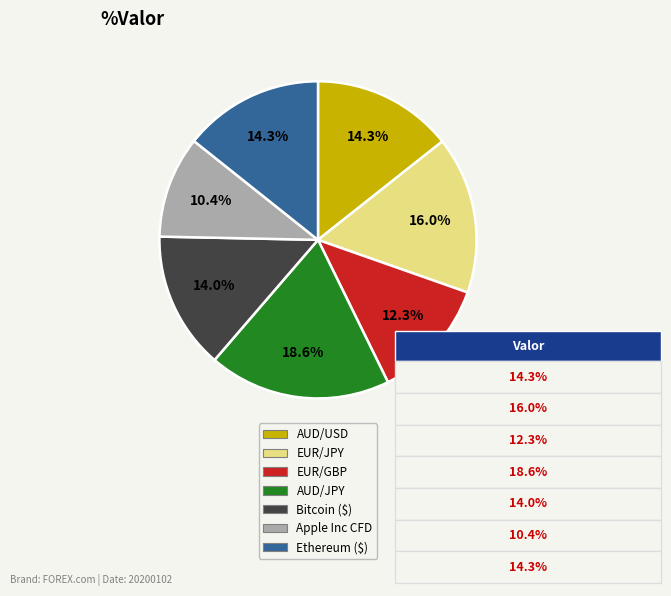

Does any single category account for the majority?

No